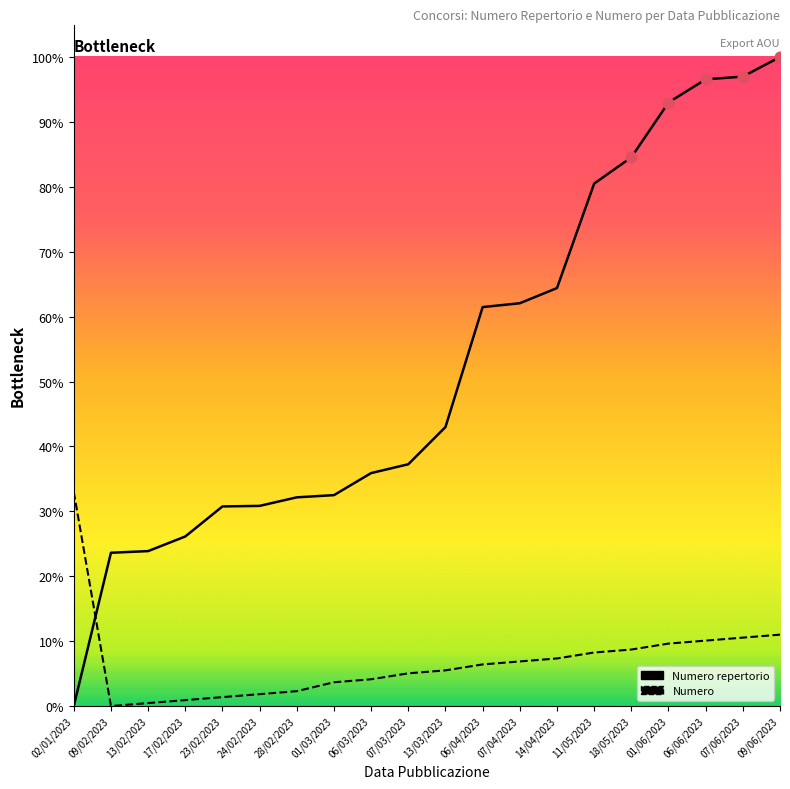

Which series has the largest Y range (max minus min)?

Numero repertorio